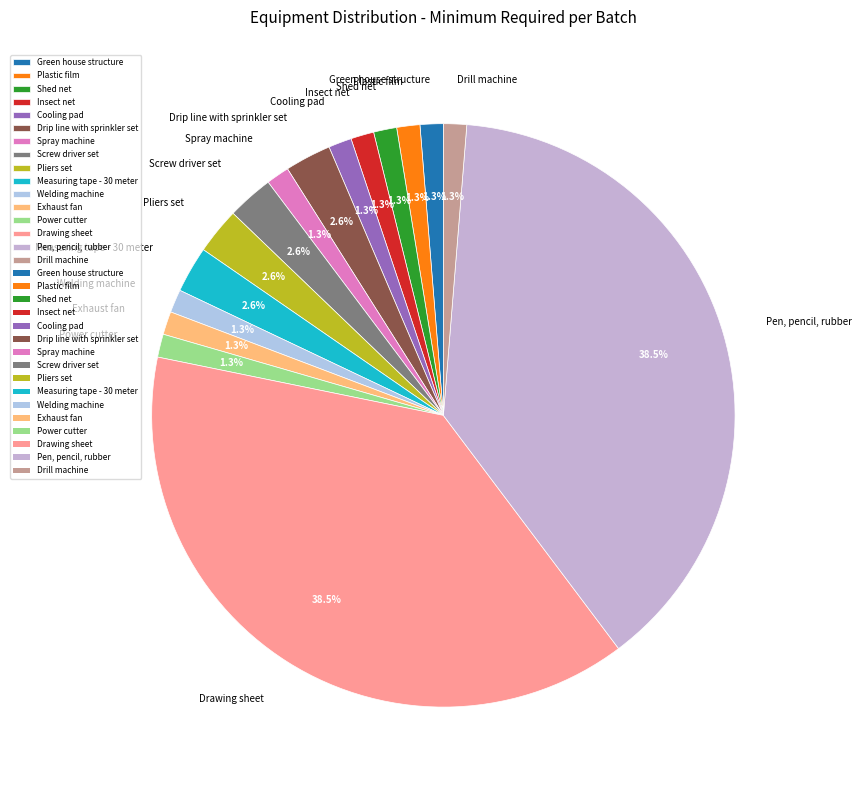

How much of the chart is everything except Insect net?

98.7%